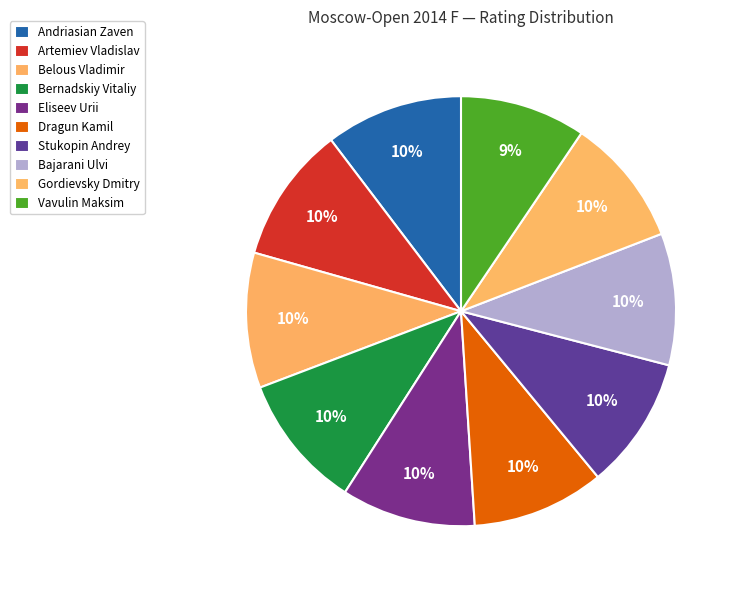

What is the smallest slice in the pie chart?

Vavulin Maksim